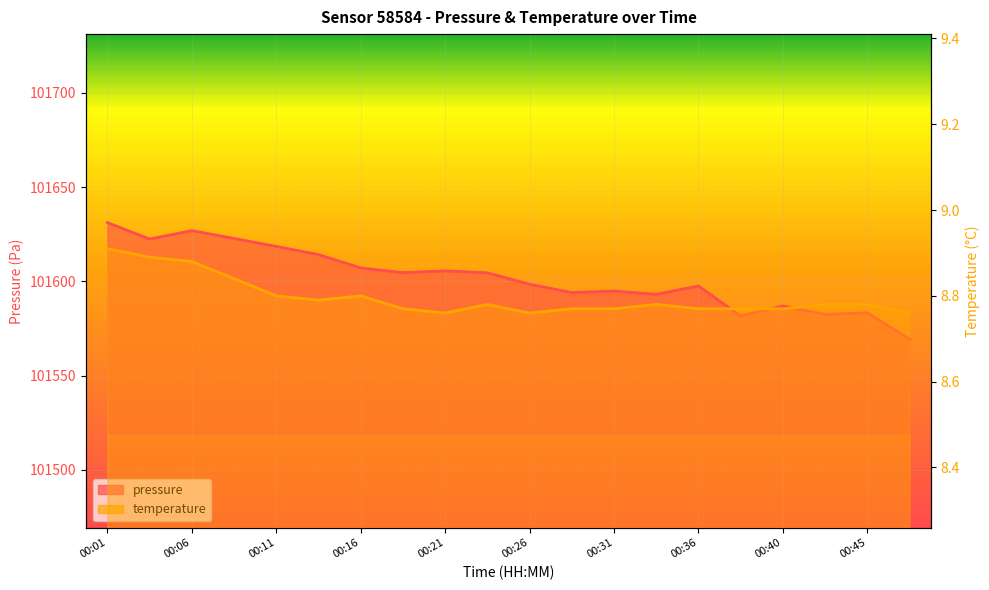

What is the maximum value shown in the chart?

101631.2